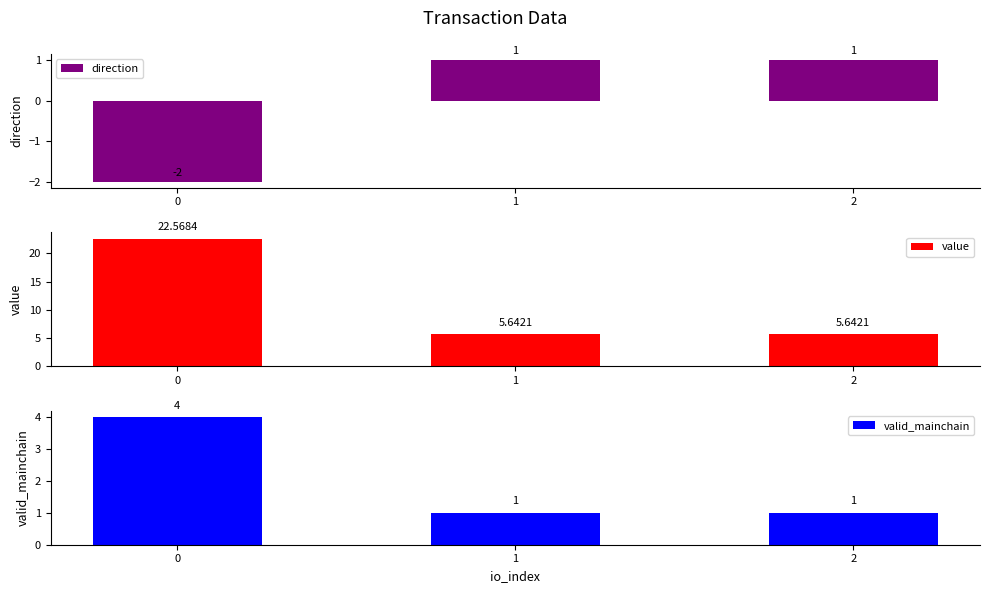

What is the total value across all series at 0?

24.6